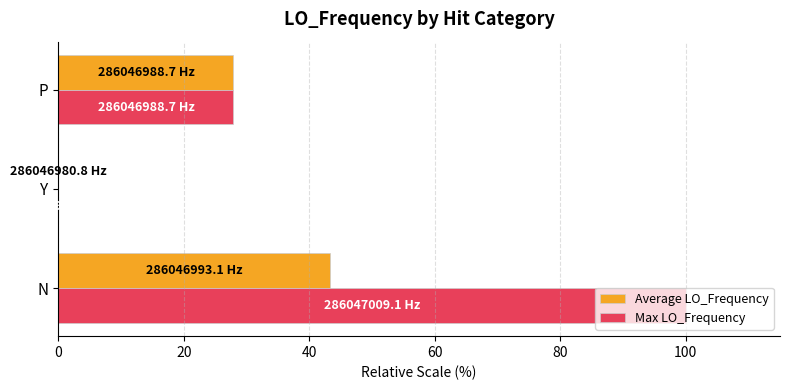

Which series has the largest total across all categories?

Max LO_Frequency